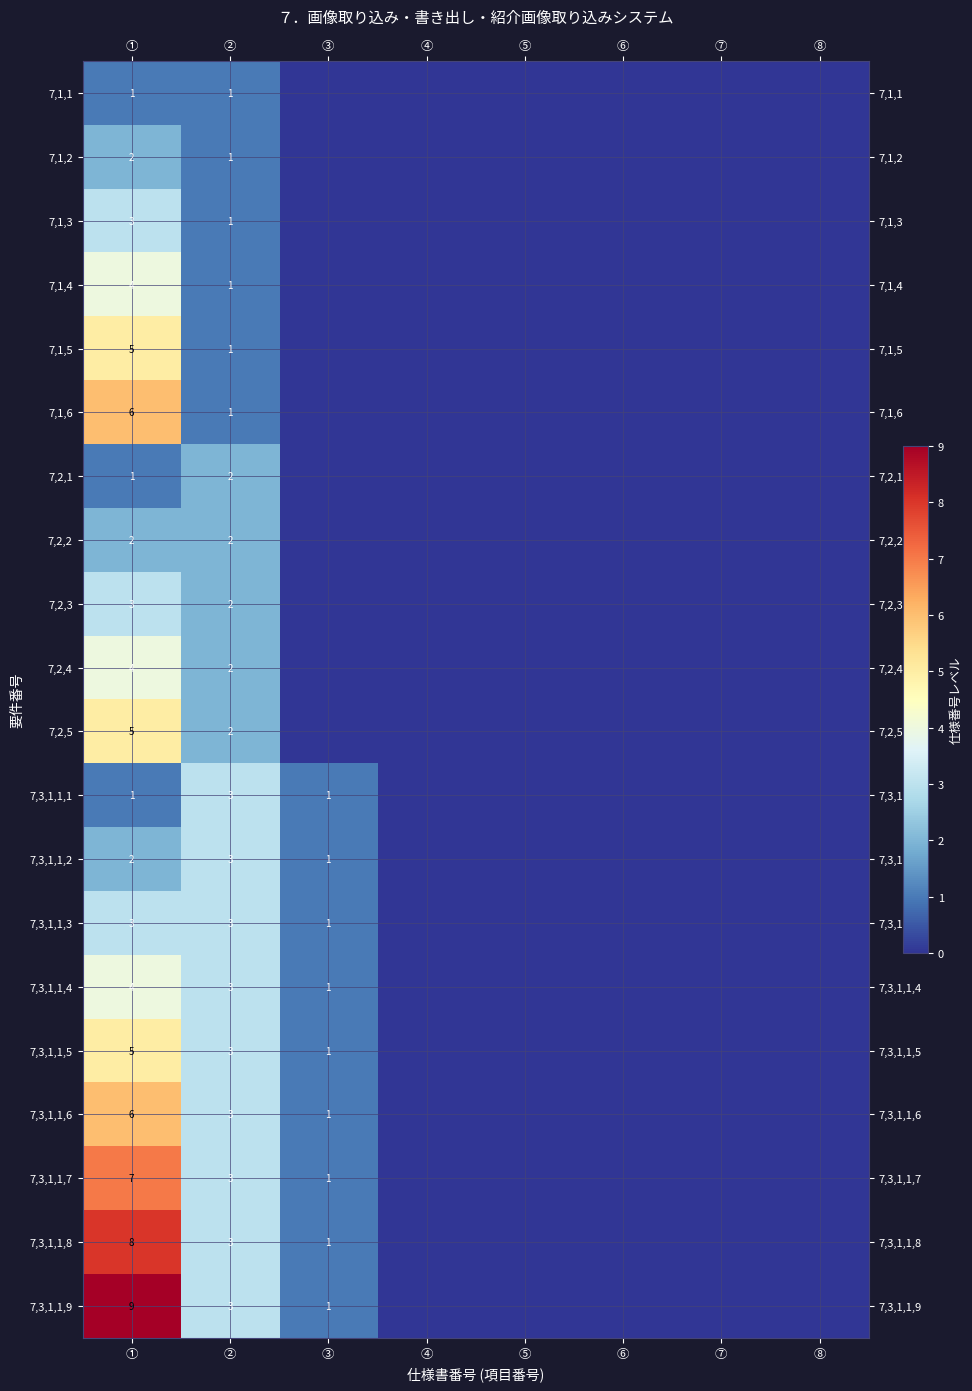

How many distinct data groups are displayed?

20